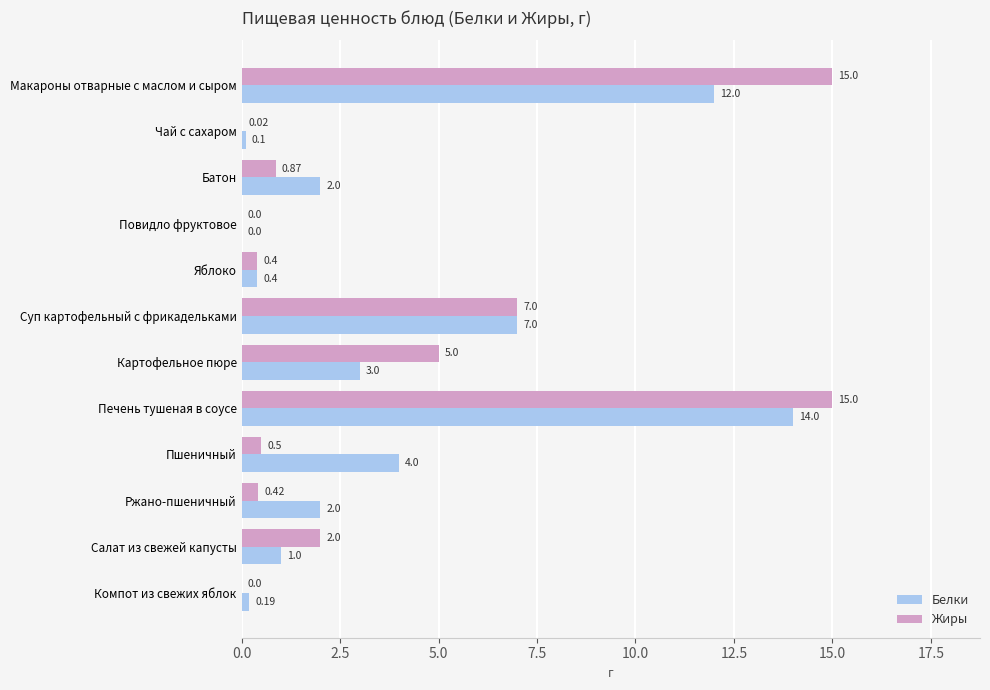

What is the sum of all Жиры values?

46.2